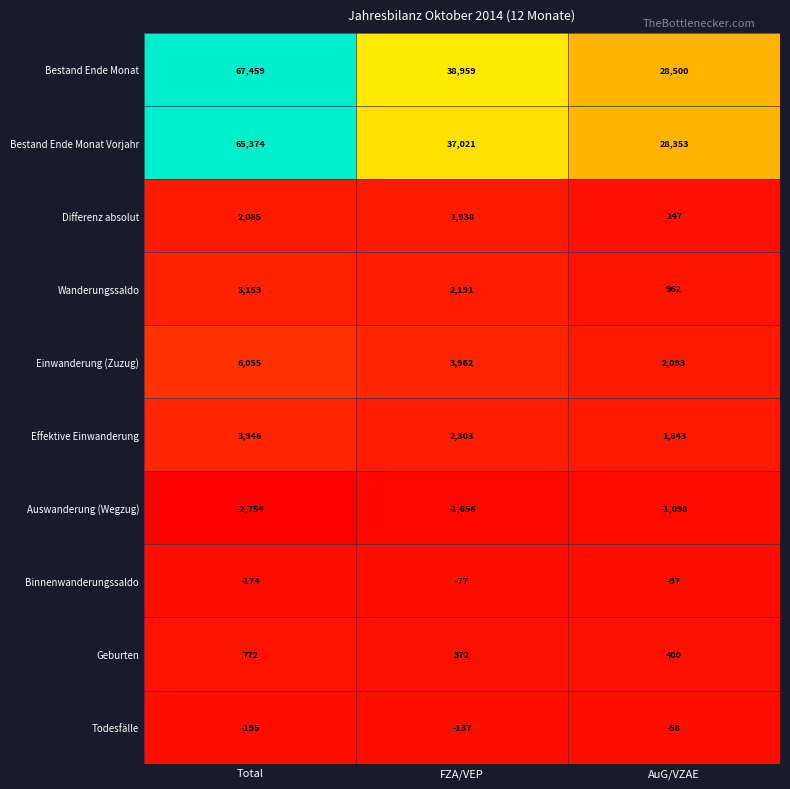

Between Total and AuG/VZAE, which series saw the biggest shift?

Bestand Ende Monat